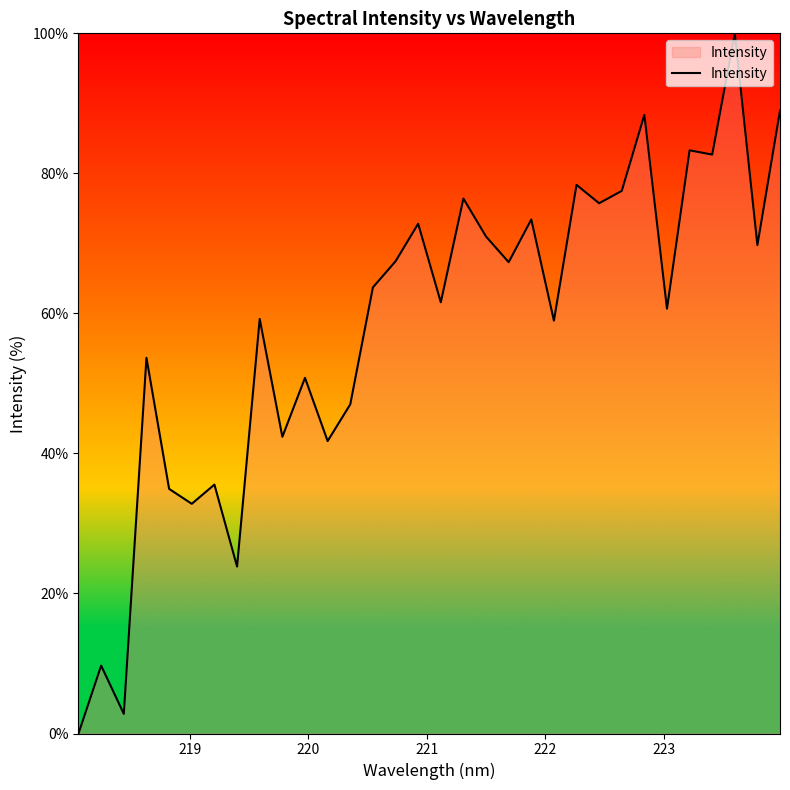

What is the difference between the maximum and minimum values?

100.0